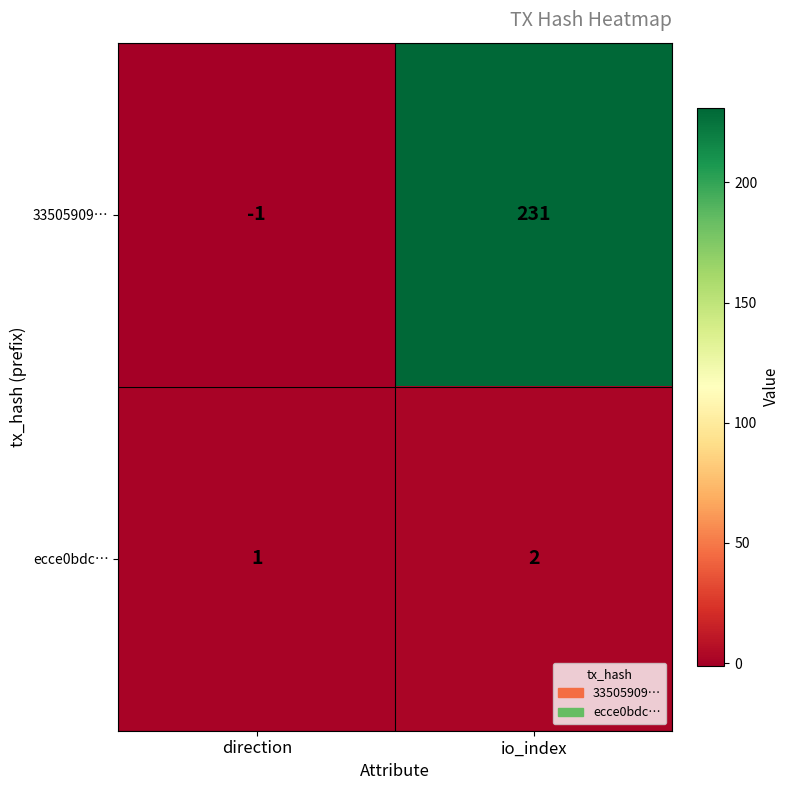

At which label is 33505909… closest to 115?

direction